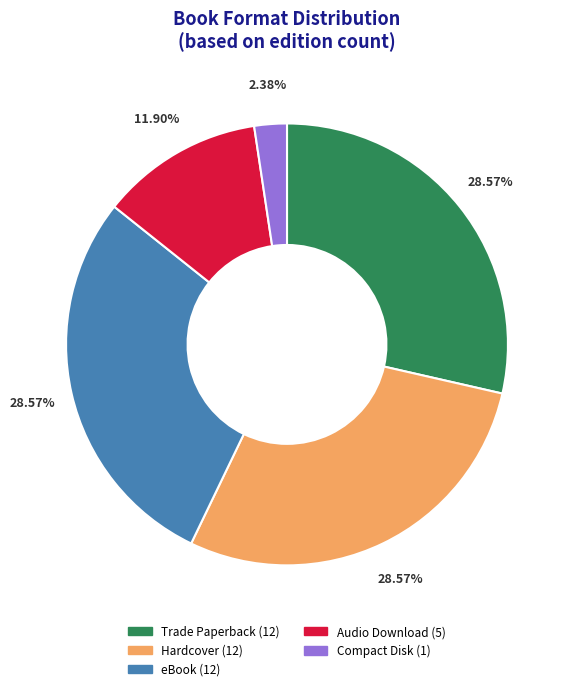

Which category has the smallest portion of the pie?

Compact Disk